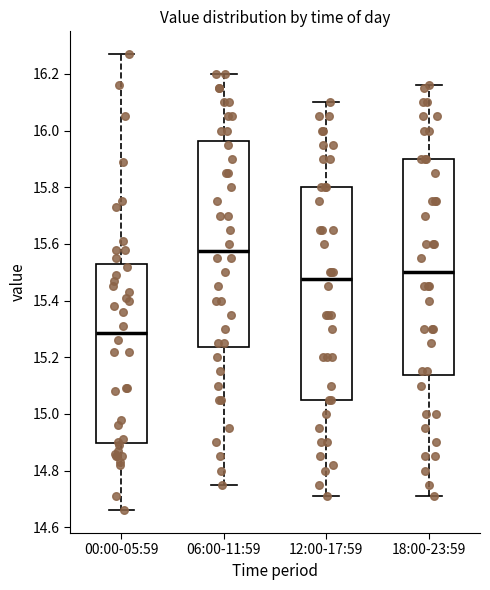

Reading left to right, read every box against the y-axis: the position of its median line, the range the box covers, and the ends of its whiskers. The values are not printed on the chart, so give them approximately, as read against the axis.

00:00-05:59: median 15.28, box 14.90 to 15.52, whiskers 14.66 to 16.28
06:00-11:59: median 15.58, box 15.24 to 15.96, whiskers 14.76 to 16.20
12:00-17:59: median 15.48, box 15.06 to 15.80, whiskers 14.72 to 16.10
18:00-23:59: median 15.50, box 15.14 to 15.90, whiskers 14.72 to 16.16